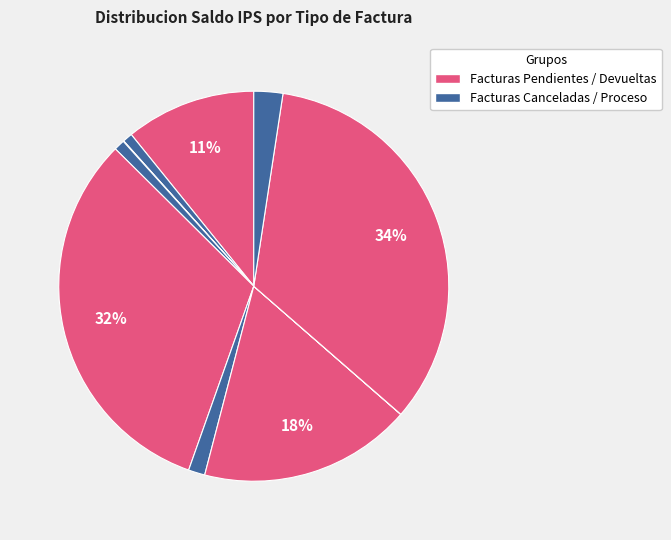

Is there any slice that represents more than half of the pie?

No